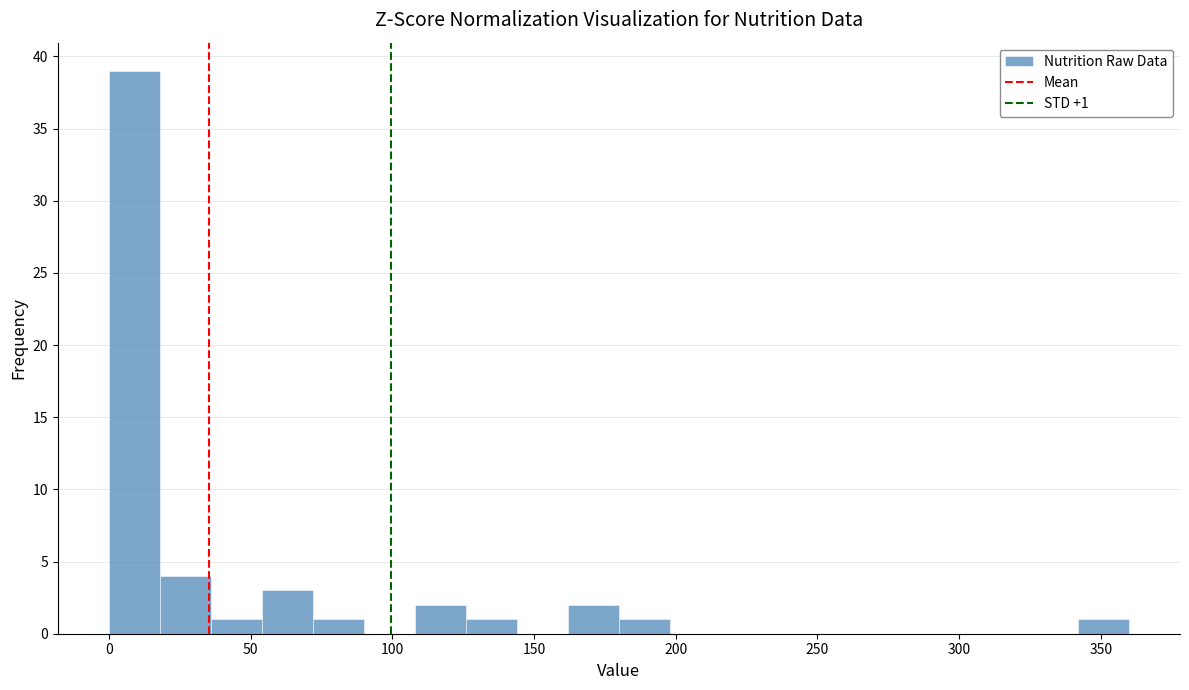

Read against the x-axis, roughly where is the centre of the tallest bar?

10